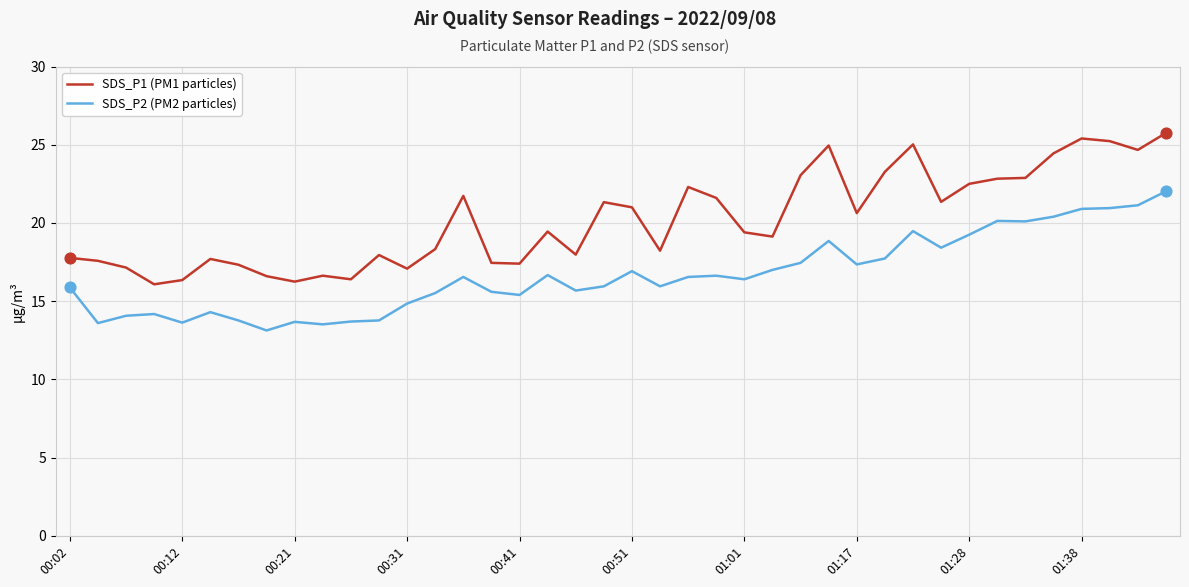

Which series has the largest total across all categories?

SDS_P1 (PM1 particles)